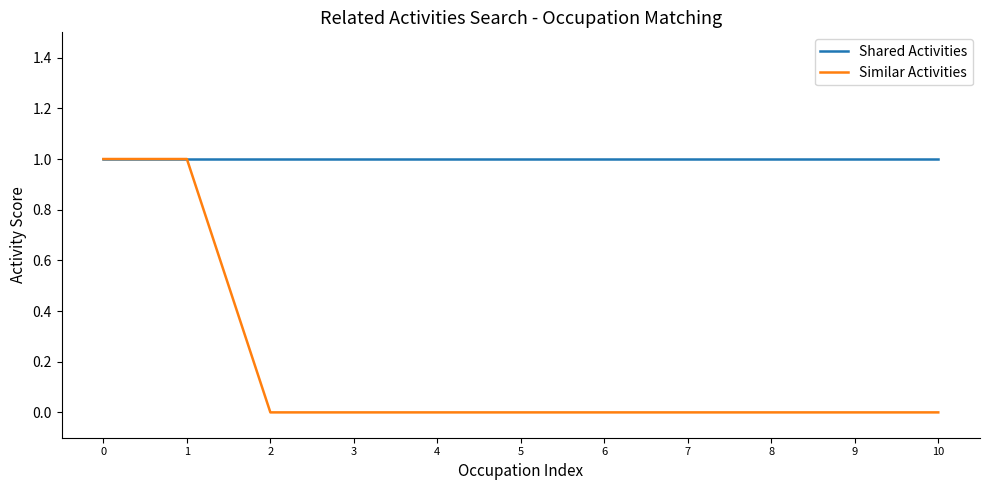

Which series changed the most between 0 and 8?

Similar Activities